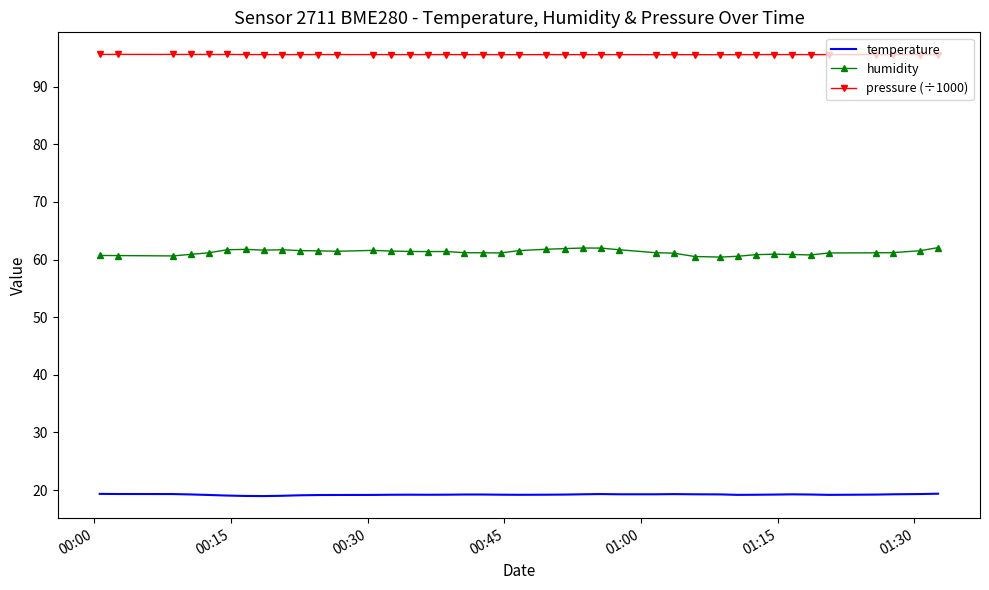

Which series has the largest total across all categories?

pressure (÷1000)